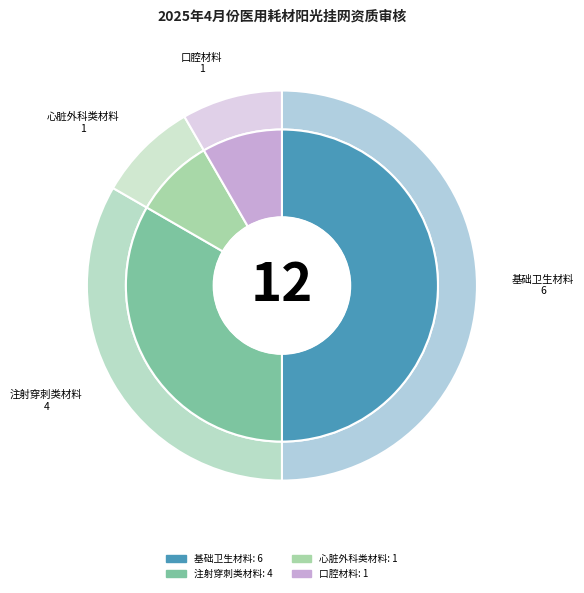

Does 心脏外科类材料 represent more than half of the total?

No